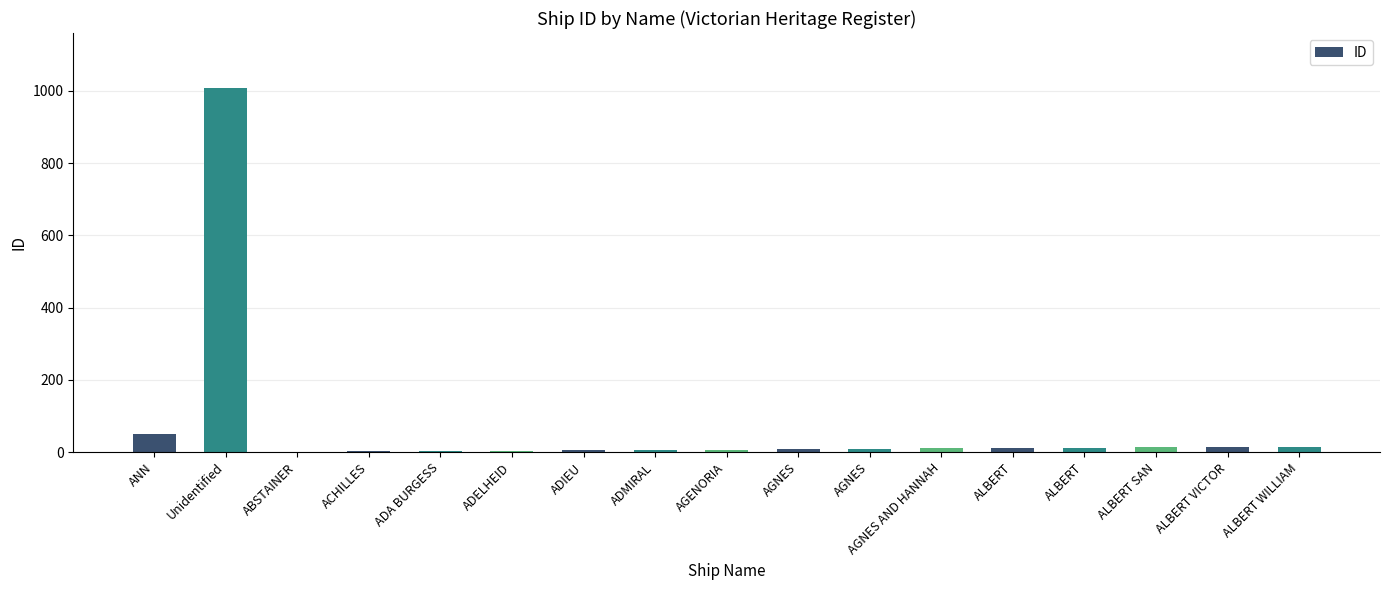

Reading left to right, what are all the values shown in this chart?

51	1009	1	2	3	4	5	6	7	8	9	10	11	12	13	14	15